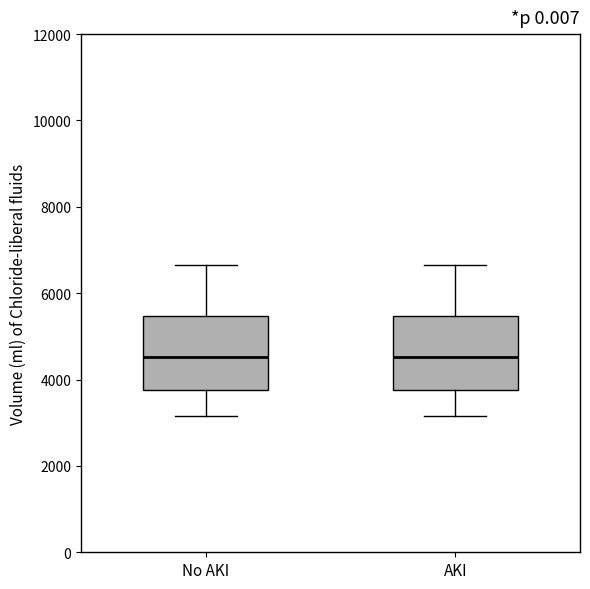

Reading left to right, transcribe this box plot: for each box, give where its median line is, the range the box spans, and where its two whiskers end, as read against the y-axis. The values are not printed on the chart, so give them approximately, as read against the axis.

No AKI: median 4600, box 3800 to 5400, whiskers 3200 to 6600
AKI: median 4600, box 3800 to 5400, whiskers 3200 to 6600